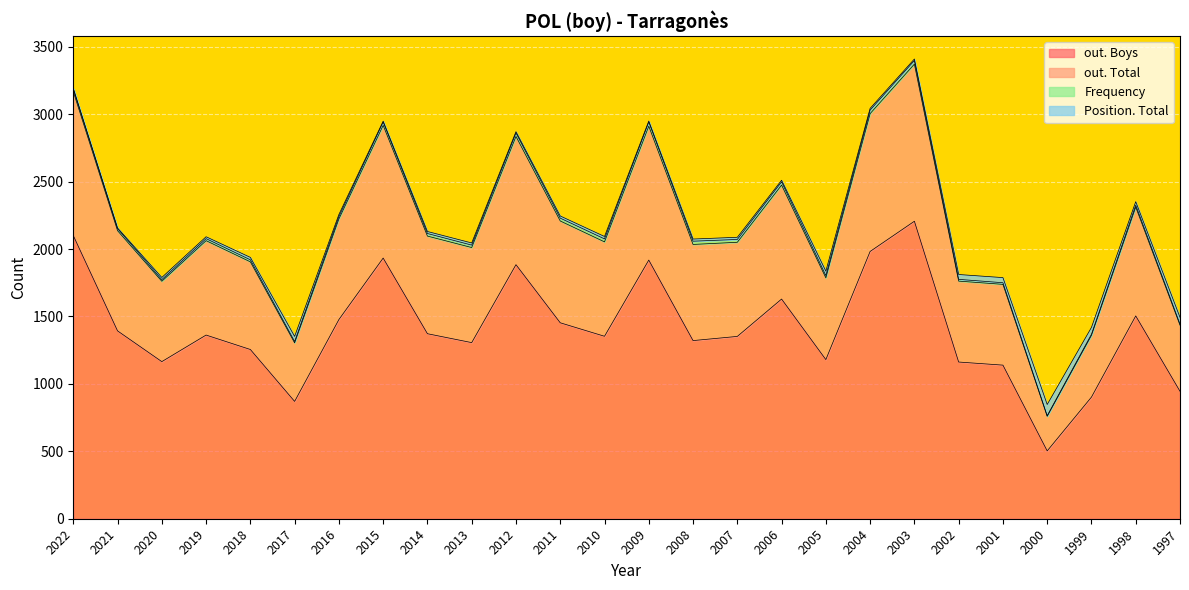

At which category does the chart reach its peak across all series?

2003